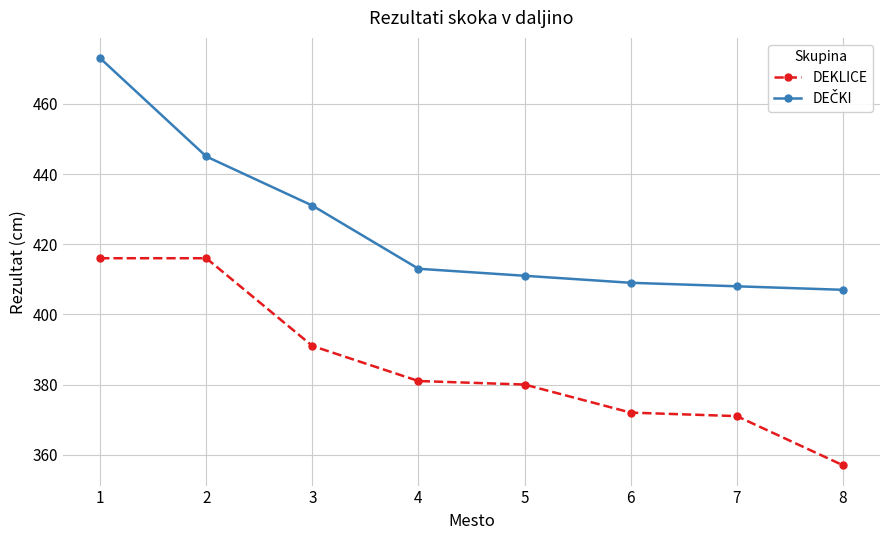

What is the sum of the DEKLICE values at 2 and 5?

796